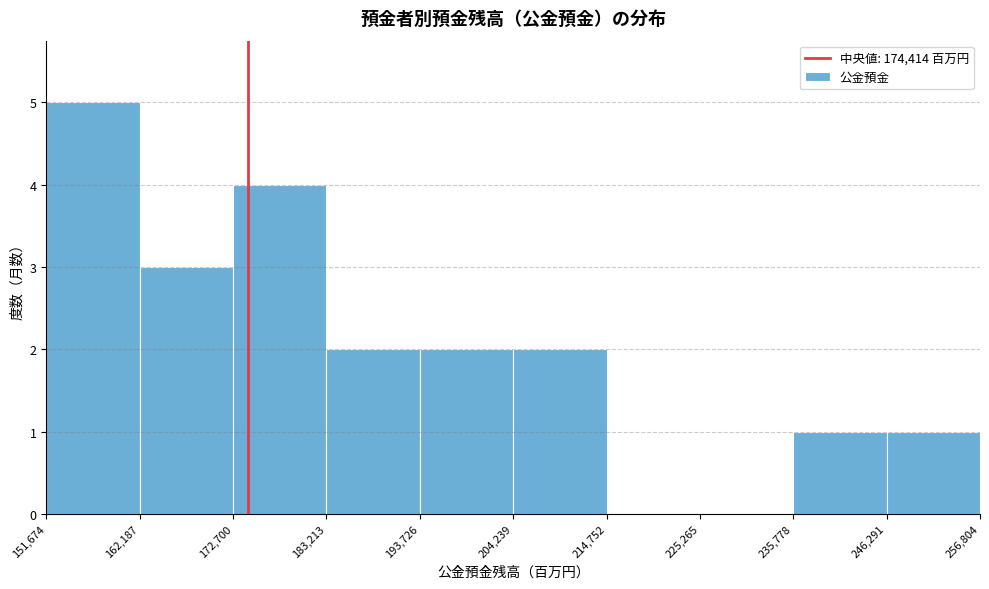

Reading left to right, transcribe this chart: for each bar, give the range it covers on the x-axis and its height. The values are not printed on the chart, so give them approximately, as read against the axis.

151,674 to 162,187: 5
162,187 to 172,700: 3
172,700 to 183,213: 4
183,213 to 193,726: 2
193,726 to 204,239: 2
204,239 to 214,752: 2
214,752 to 225,265: 0
225,265 to 235,778: 0
235,778 to 246,291: 1
246,291 to 256,804: 1